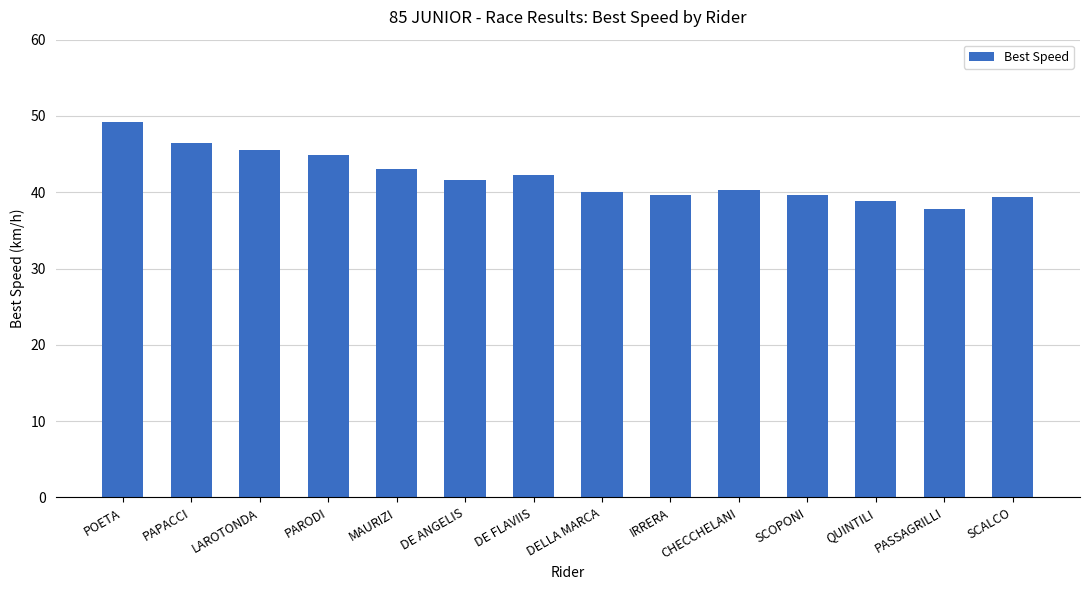

What is the difference between the second highest and second lowest values?

7.7